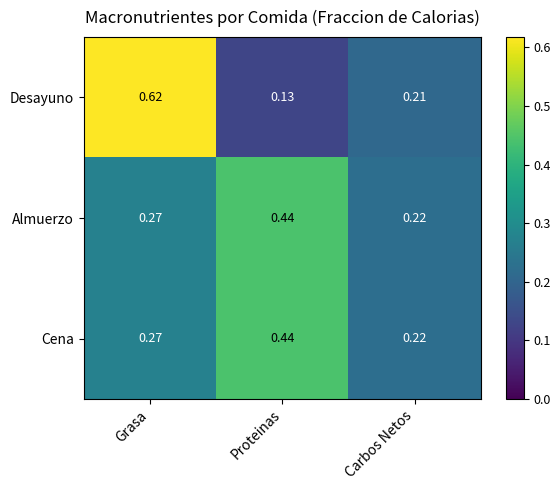

Which category has the lowest value across all series?

Proteinas